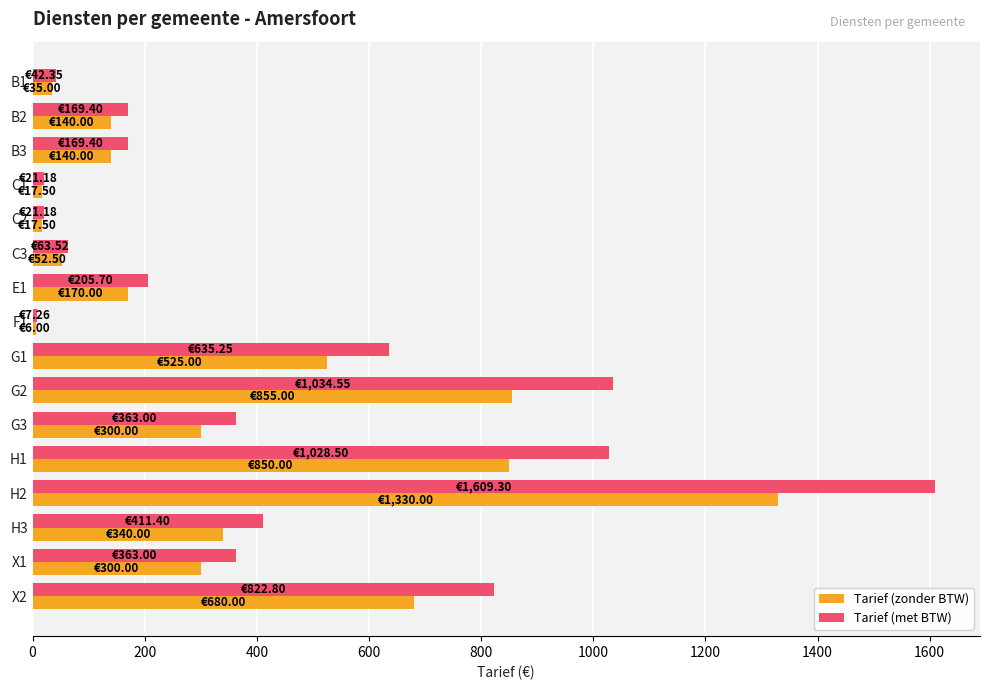

Rank the series at G2 from lowest to highest value.

Tarief (zonder BTW), Tarief (met BTW)